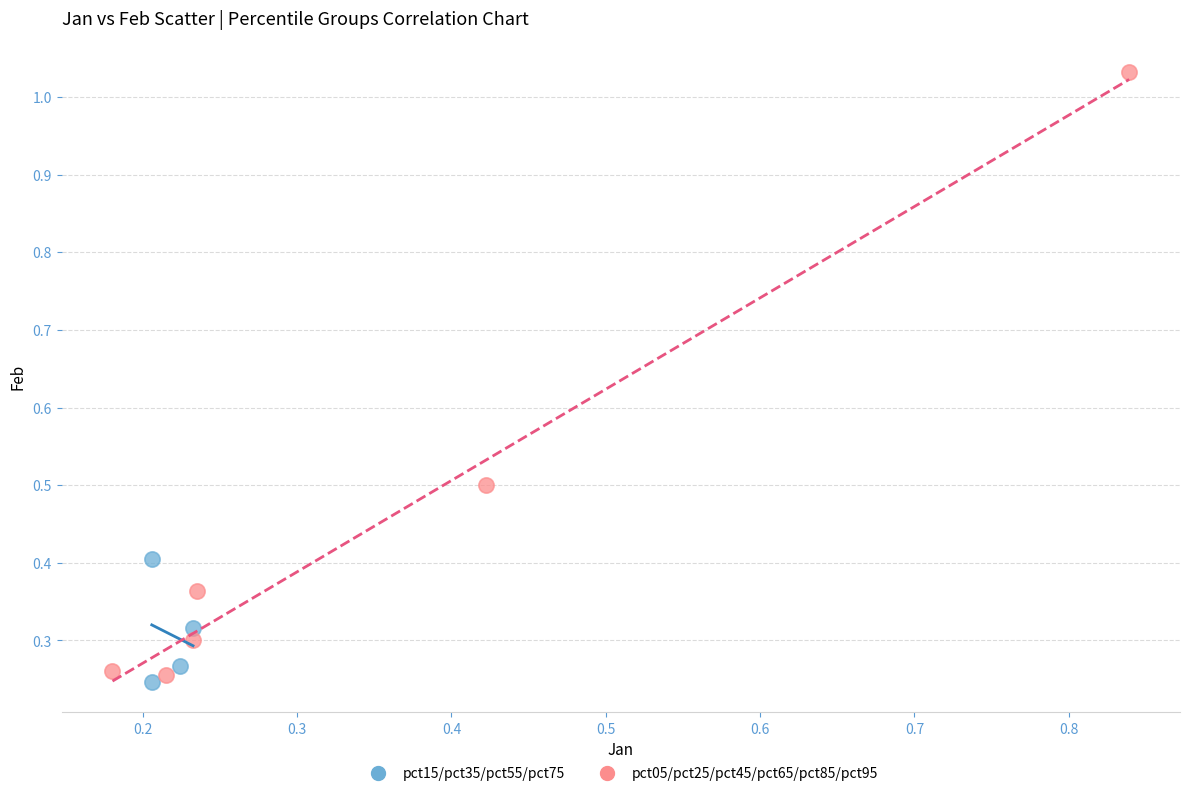

Which series has the widest spread of Y values?

pct05/pct25/pct45/pct65/pct85/pct95